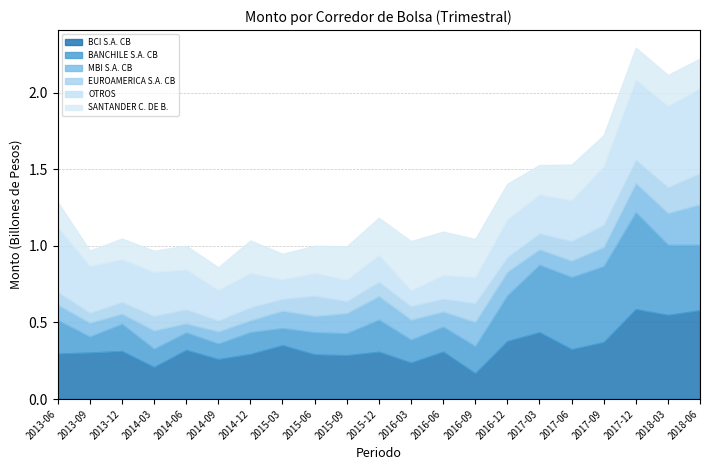

List the series in order of their peak value, lowest first.

EUROAMERICA S.A. CB, MBI S.A. CB, SANTANDER C. DE B., OTROS, BCI S.A. CB, BANCHILE S.A. CB